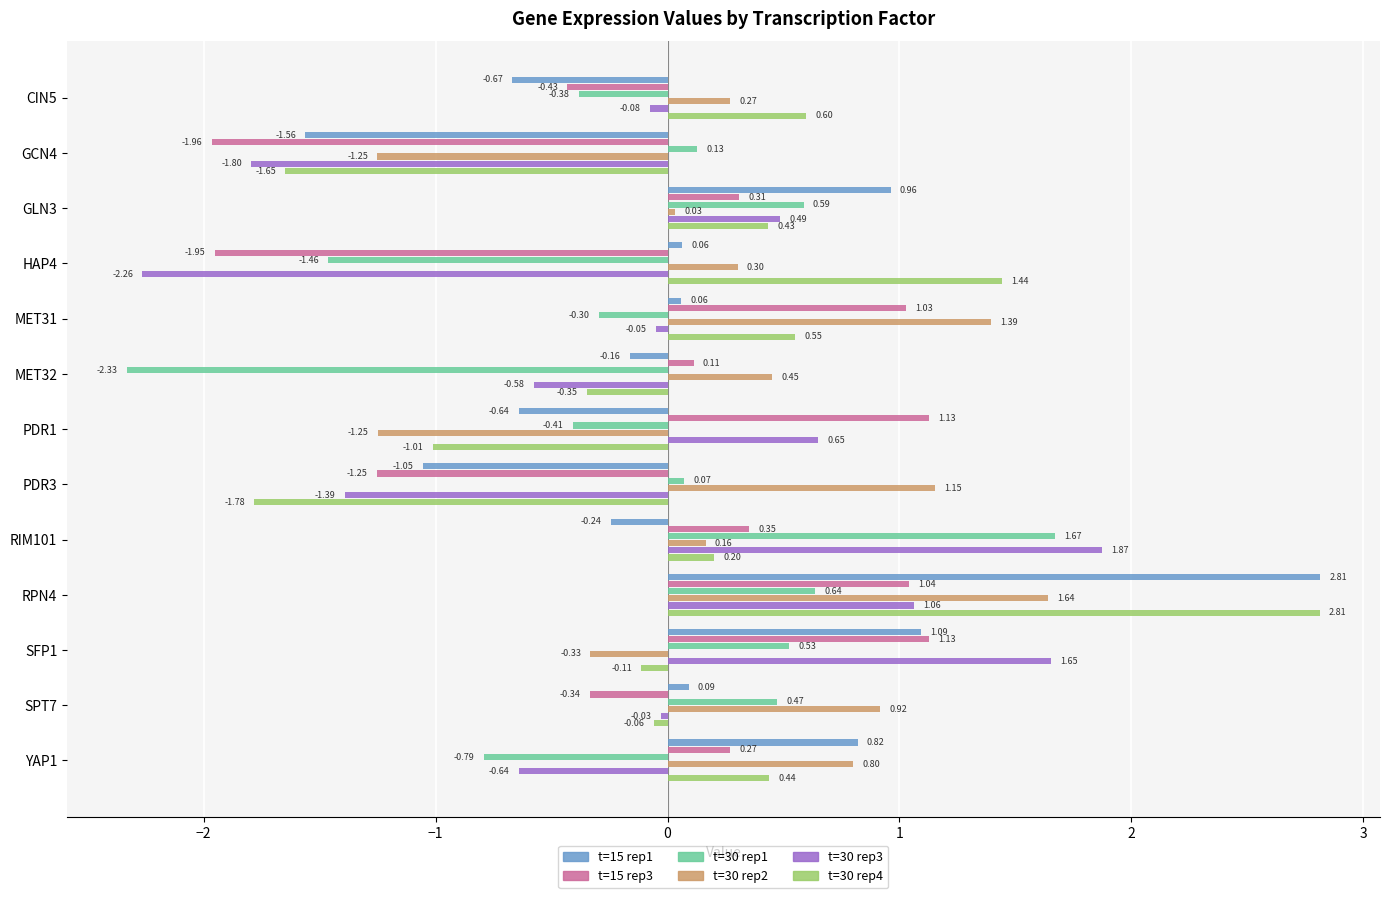

Rank the series at GLN3 from highest to lowest value.

t=15 rep1, t=30 rep1, t=30 rep3, t=30 rep4, t=15 rep3, t=30 rep2